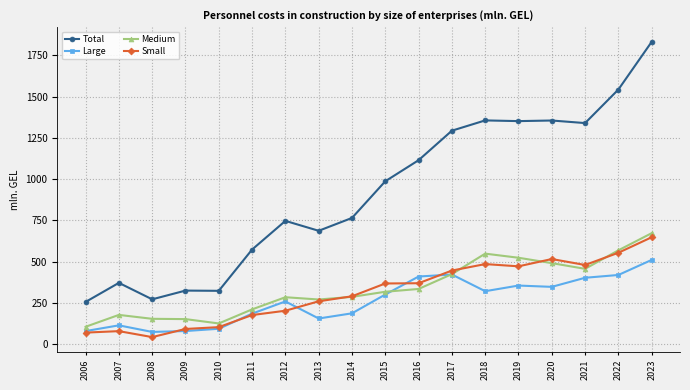

What is the minimum value for Small?

43.4